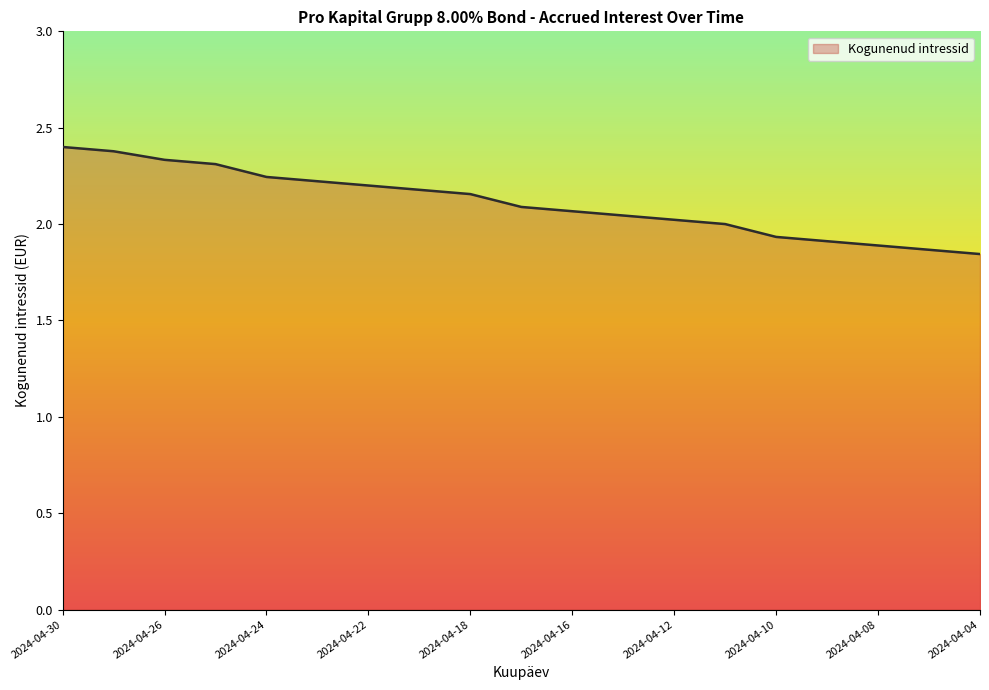

What is the greatest value displayed?

2.4